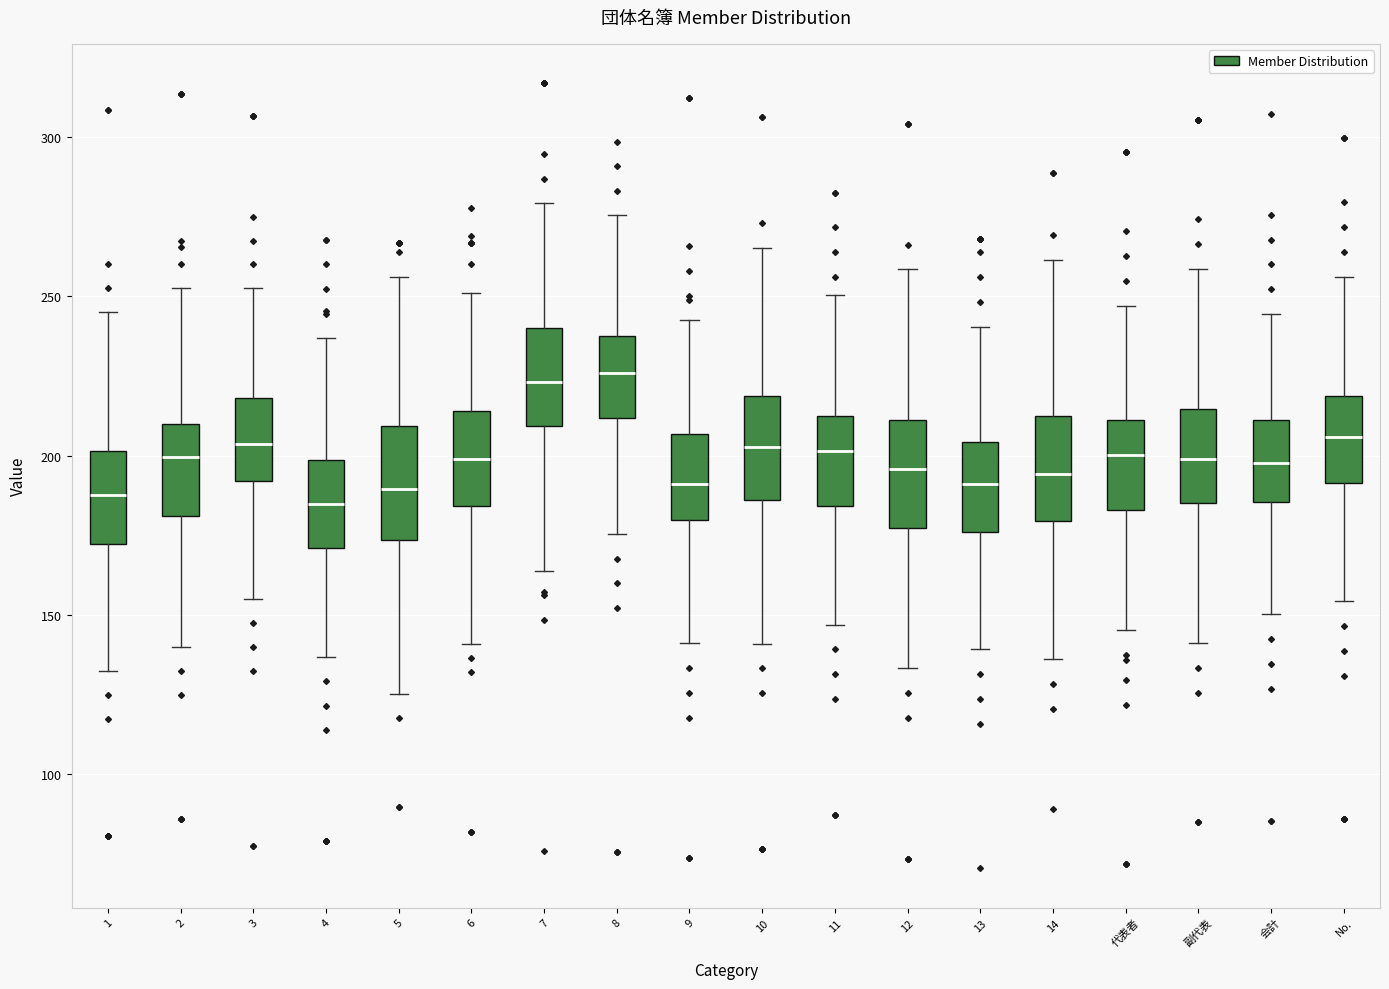

Where does the median line of the box for 8 sit on the y-axis? The values are not printed on the chart, so give them approximately, as read against the axis.

225